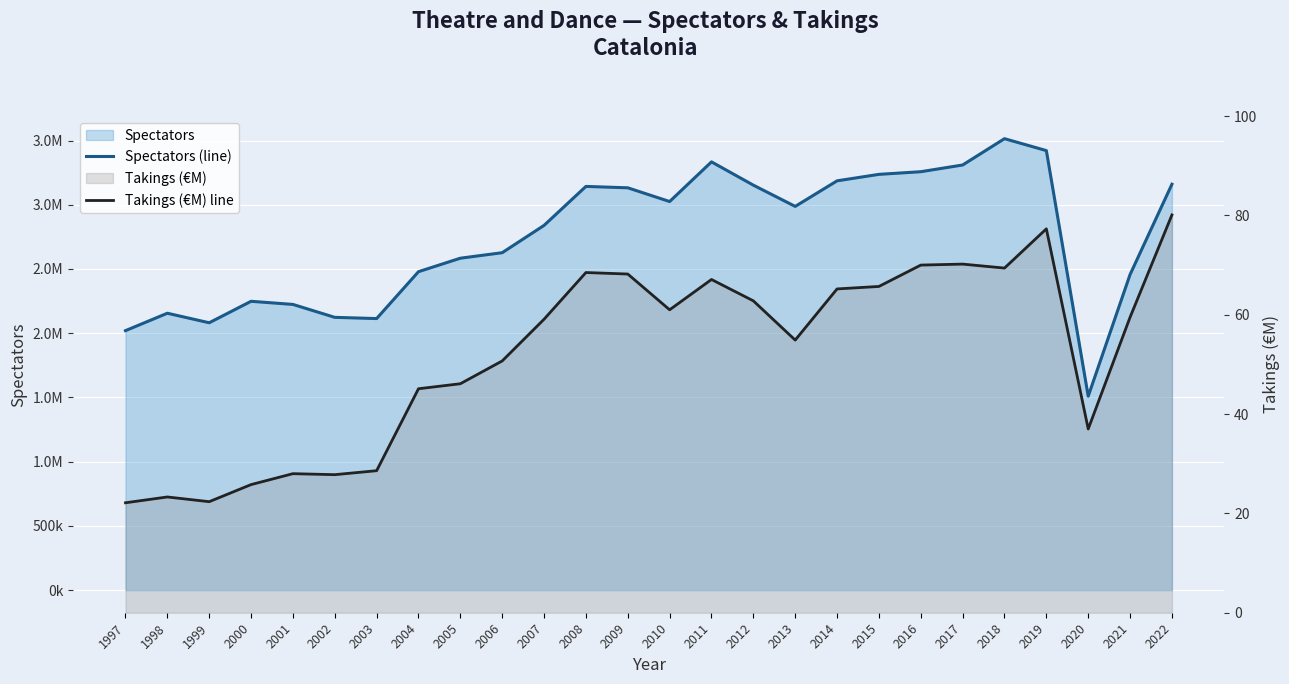

At which category is the sum across all series the highest?

2018